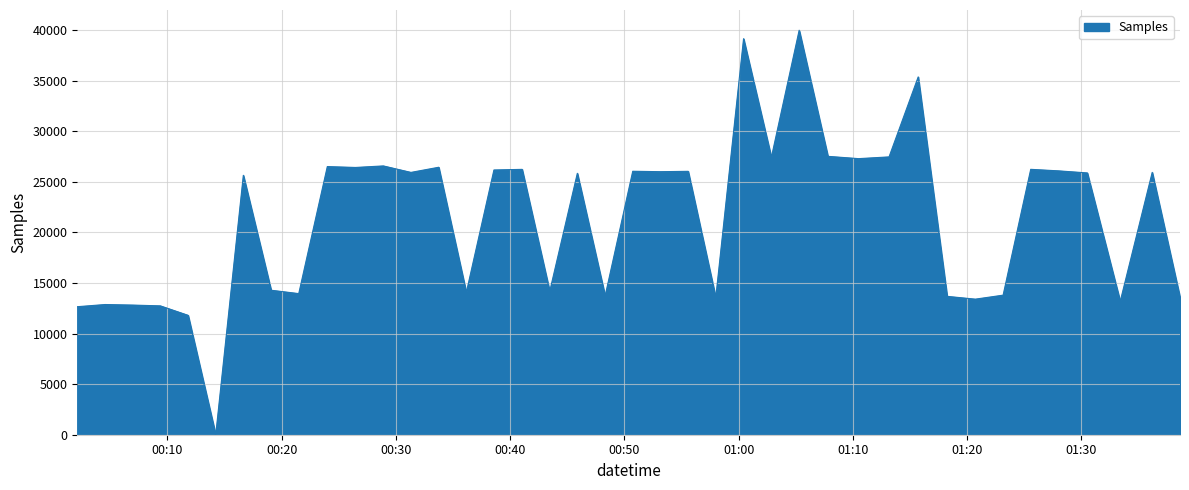

What is the greatest value displayed?

40000.0